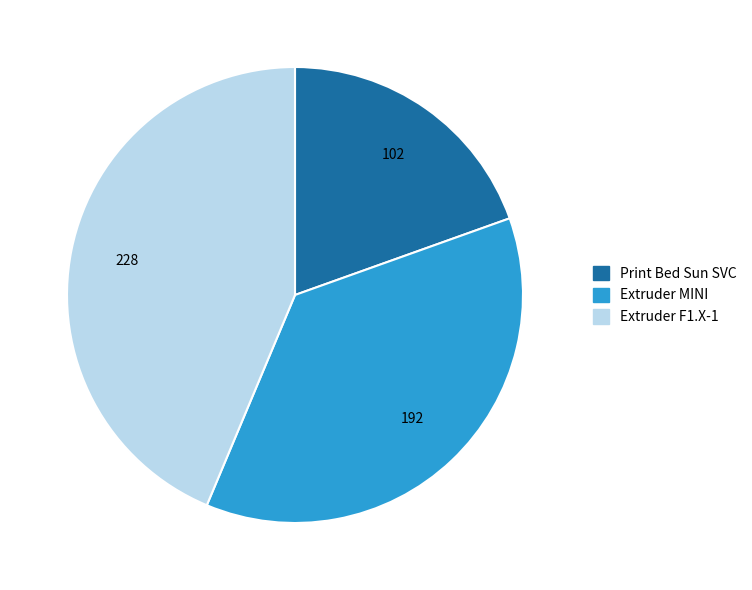

Is there a majority slice in this chart?

No